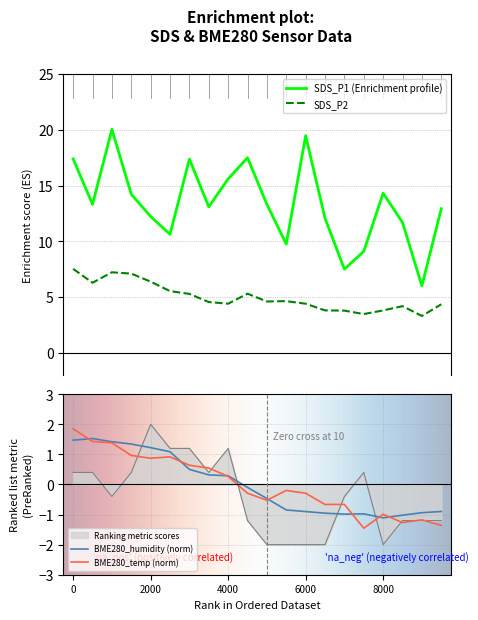

True or false: SDS_P2 and SDS_P1 (Enrichment profile) intersect in this chart.

False